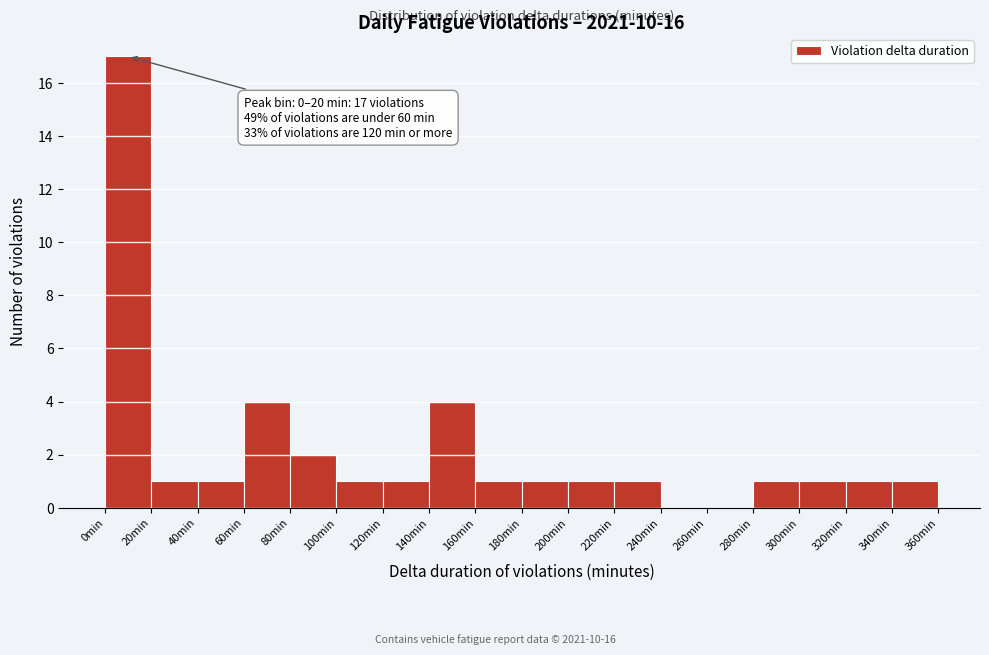

Which range on the x-axis has the tallest bar?

0 to 20